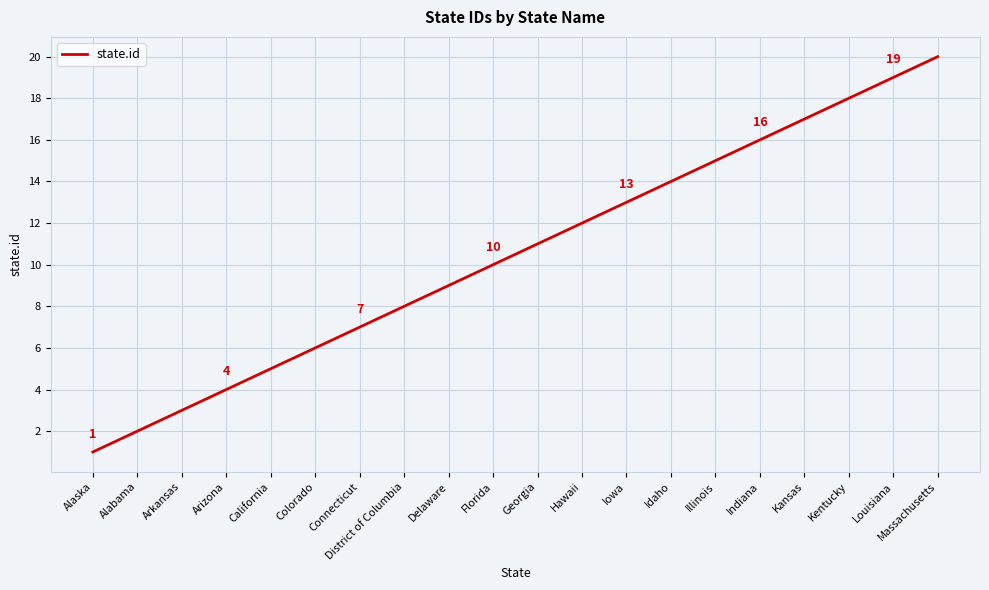

What is the sum of all values?

210